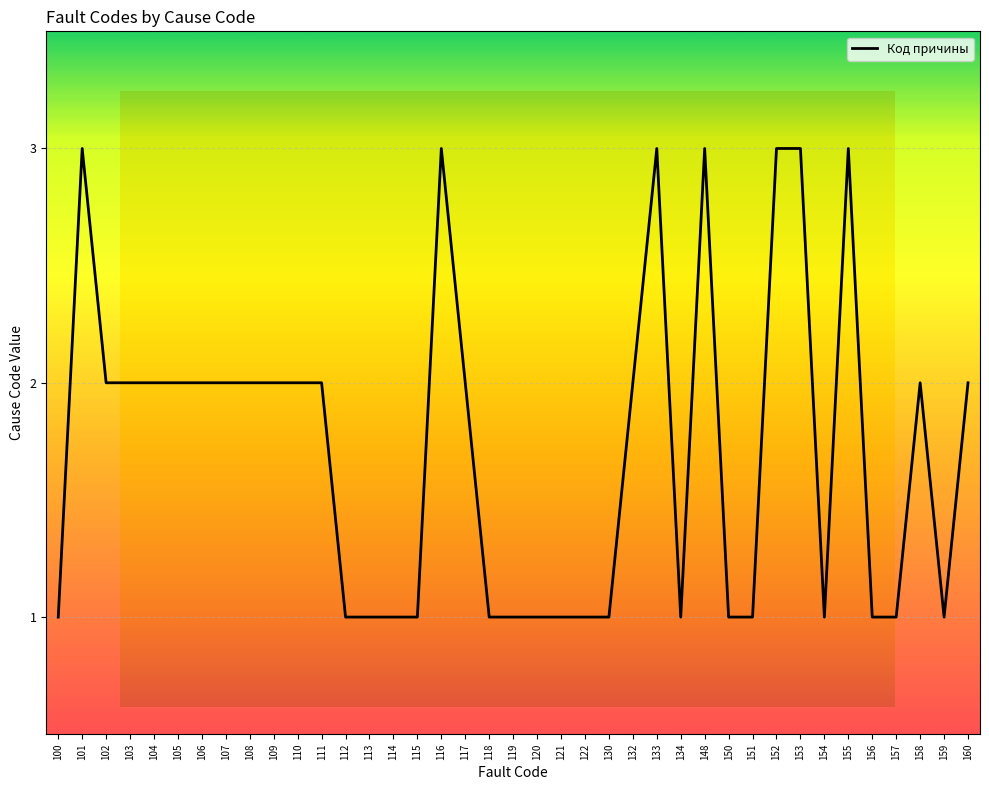

The value at 117 is 3. True or false?

False